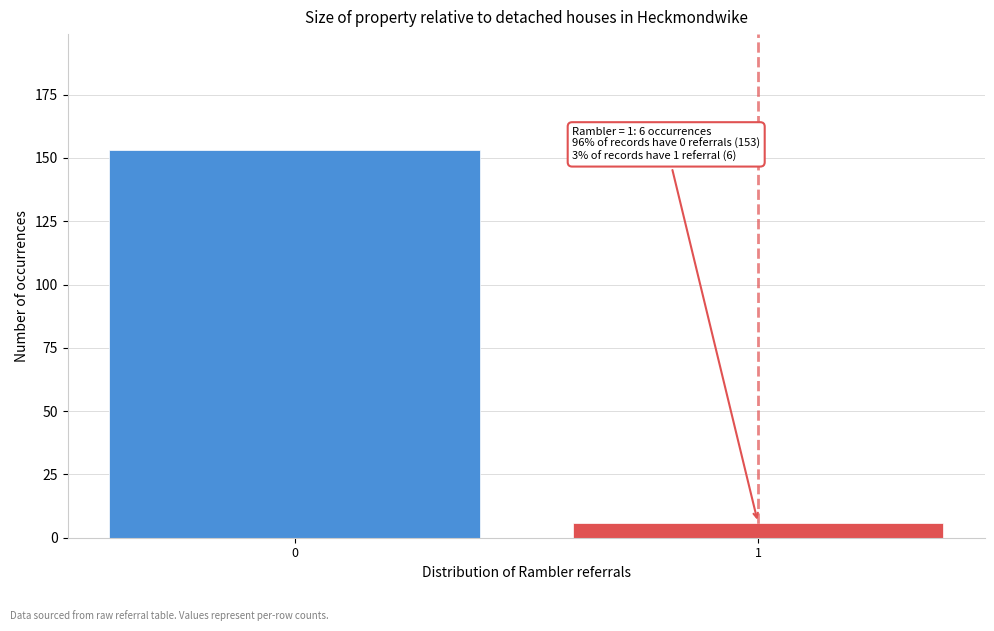

Reading right to left, extract all data points from this chart.

1=6	0=153